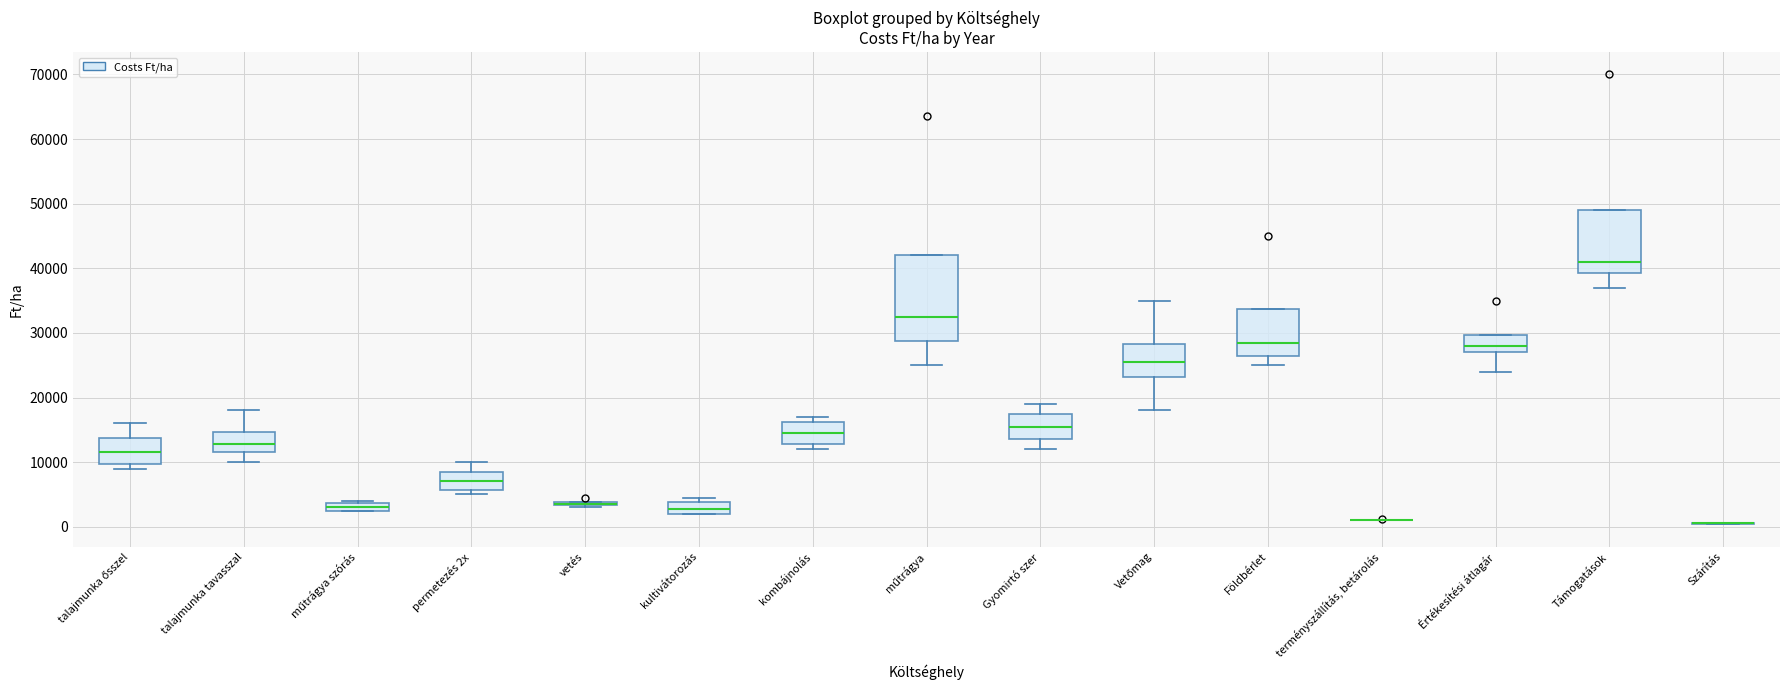

Which box is the tallest, from its lower edge to its upper edge?

műtrágya